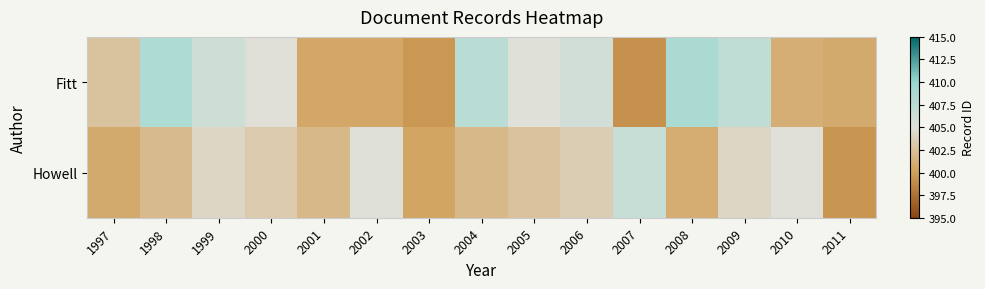

What is the maximum value shown in the chart?

408.7